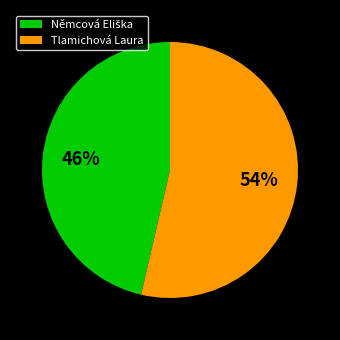

Does Tlamichová Laura account for over 50% of the chart?

Yes